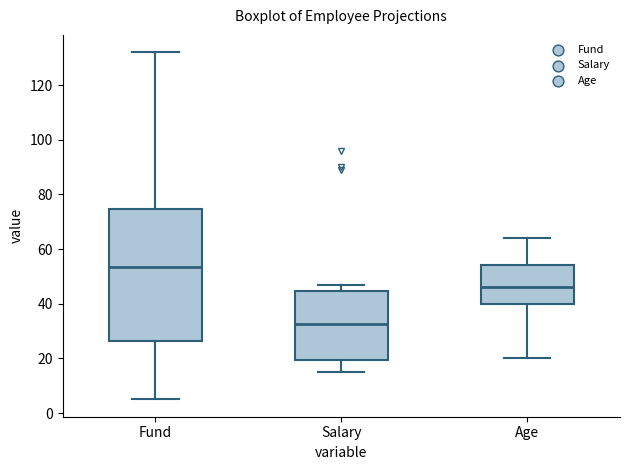

Comparing the boxes themselves (not the whiskers), which one is the tallest?

Fund